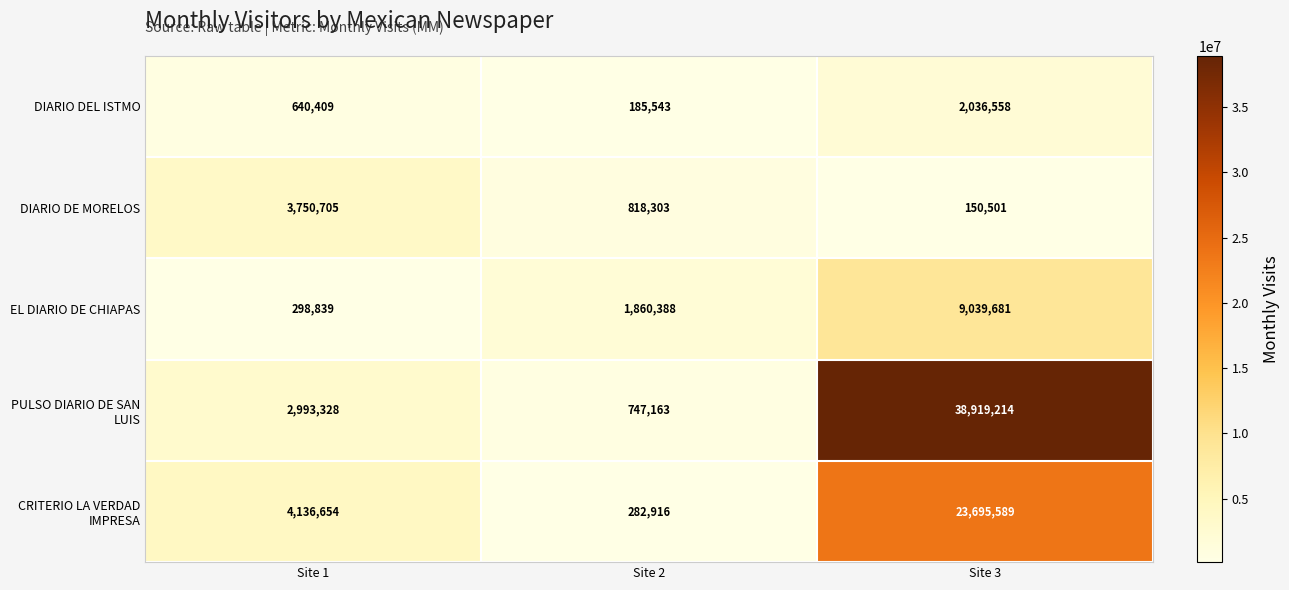

How many series are shown in this chart?

5